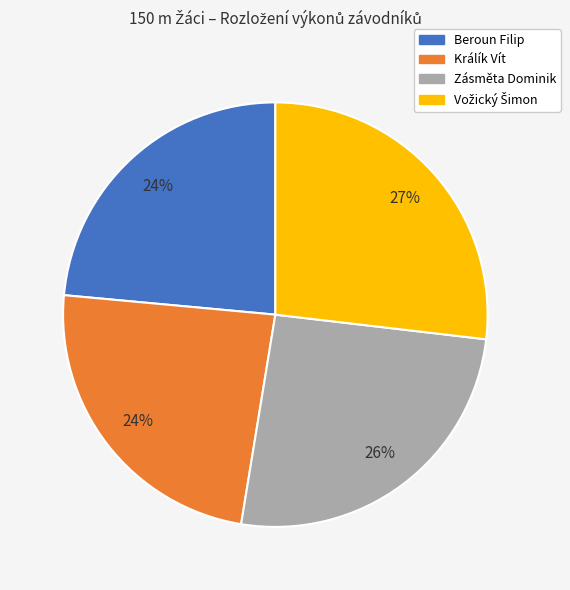

Is it true that Králík Vít is 24% of the pie?

True